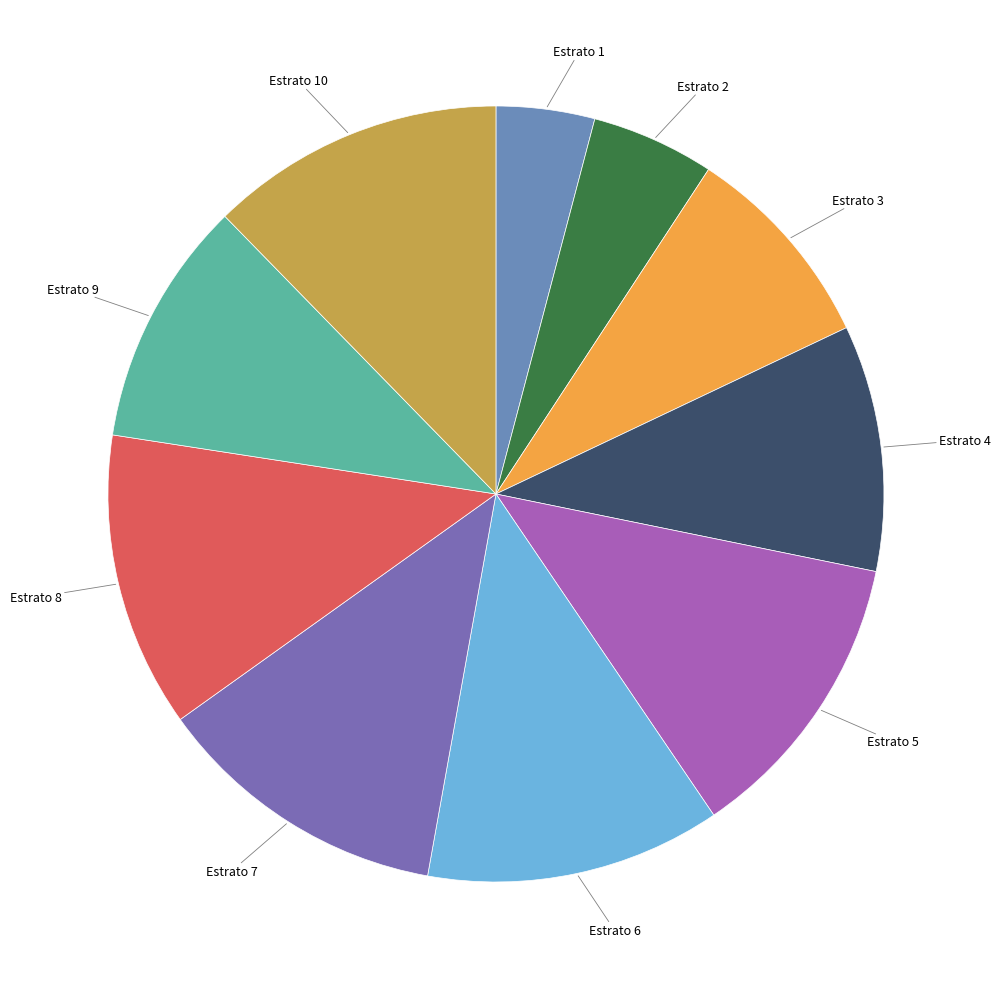

Between Estrato 2 and Estrato 6, which is larger?

Estrato 6